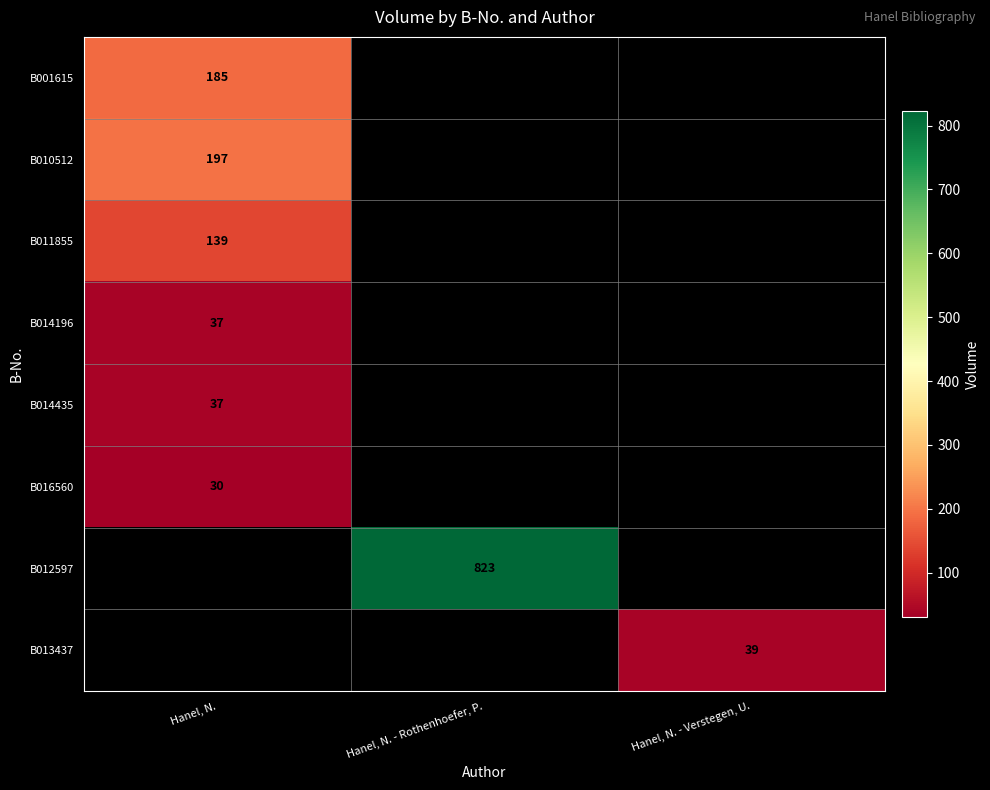

Between Hanel, N. - Verstegen, U. and Hanel, N. - Rothenhoefer, P., which is larger?

Hanel, N. - Rothenhoefer, P.